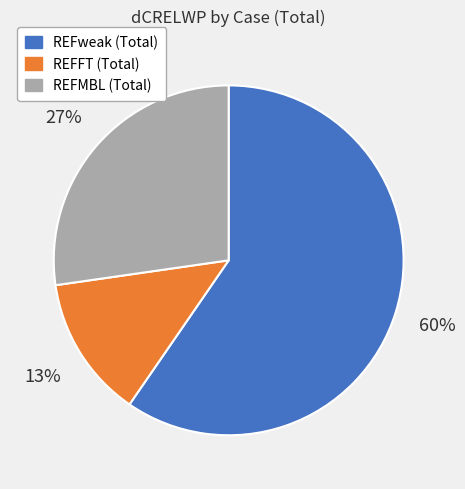

What is the largest slice in the pie chart?

REFweak (Total)